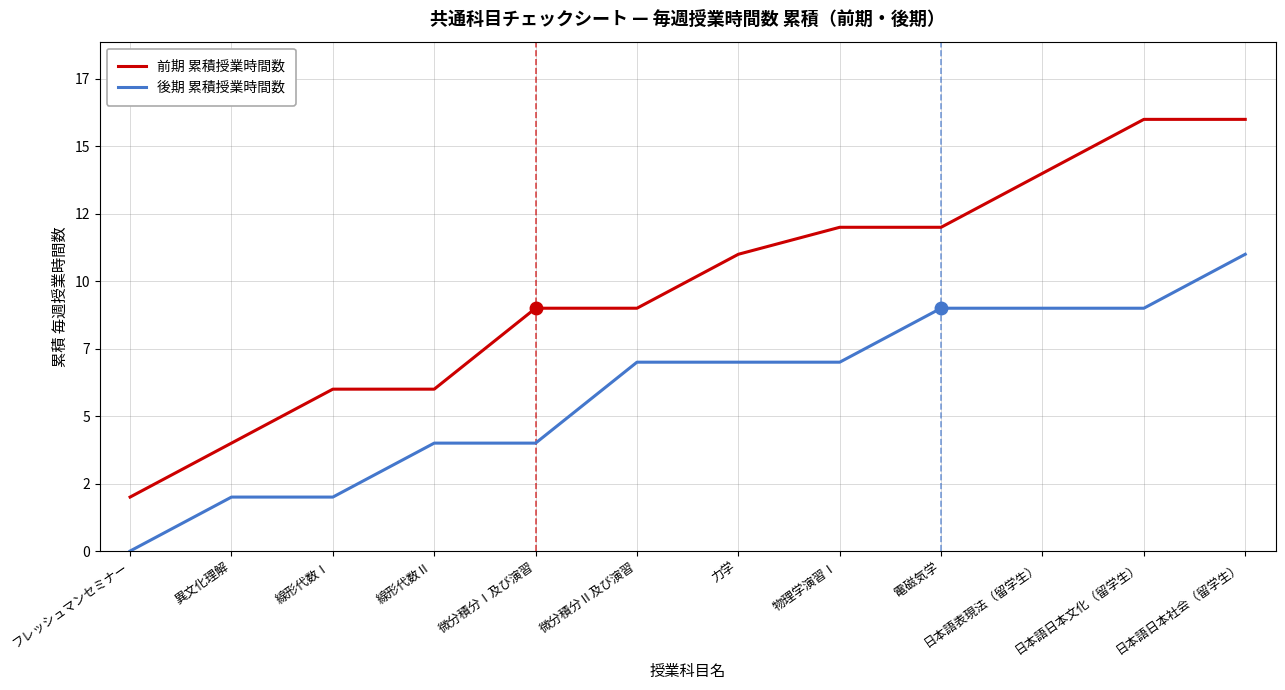

What are all the series names shown in the legend?

前期 累積授業時間数, 後期 累積授業時間数